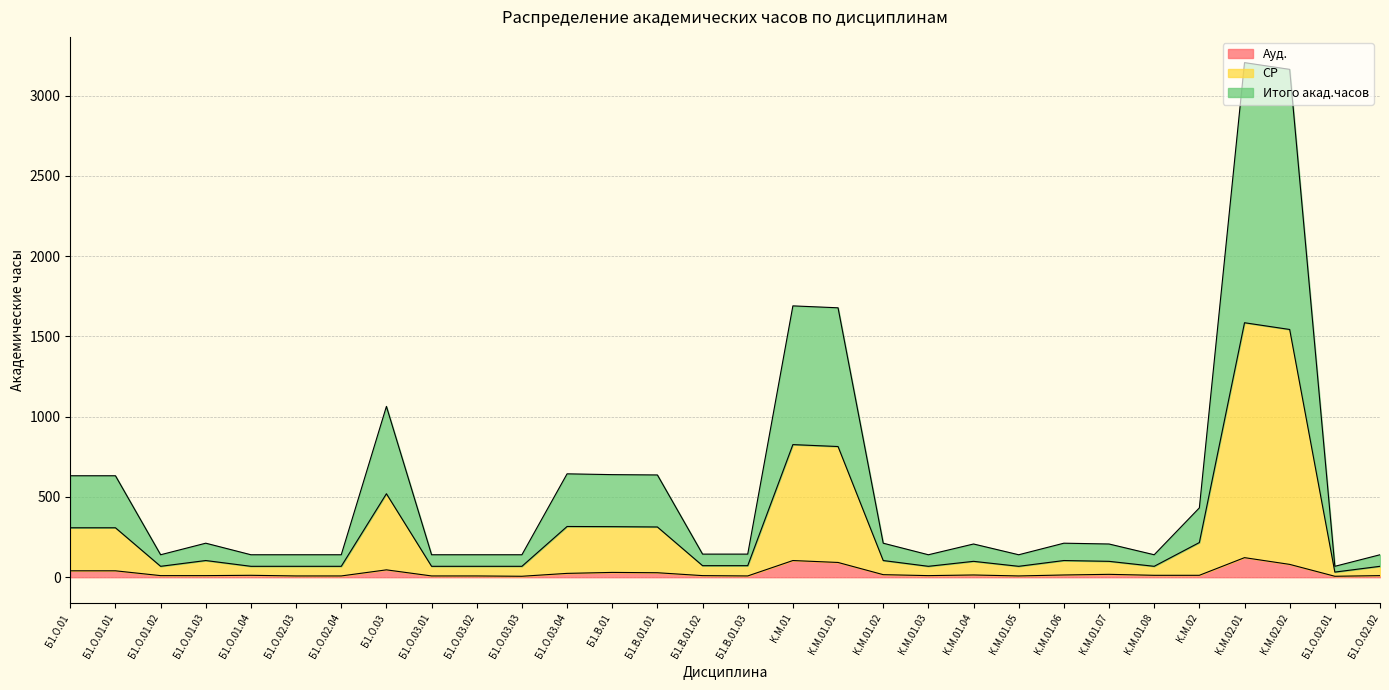

What is the approximate value of Итого акад.часов at Б1.О.03.03, to the nearest 50?

150